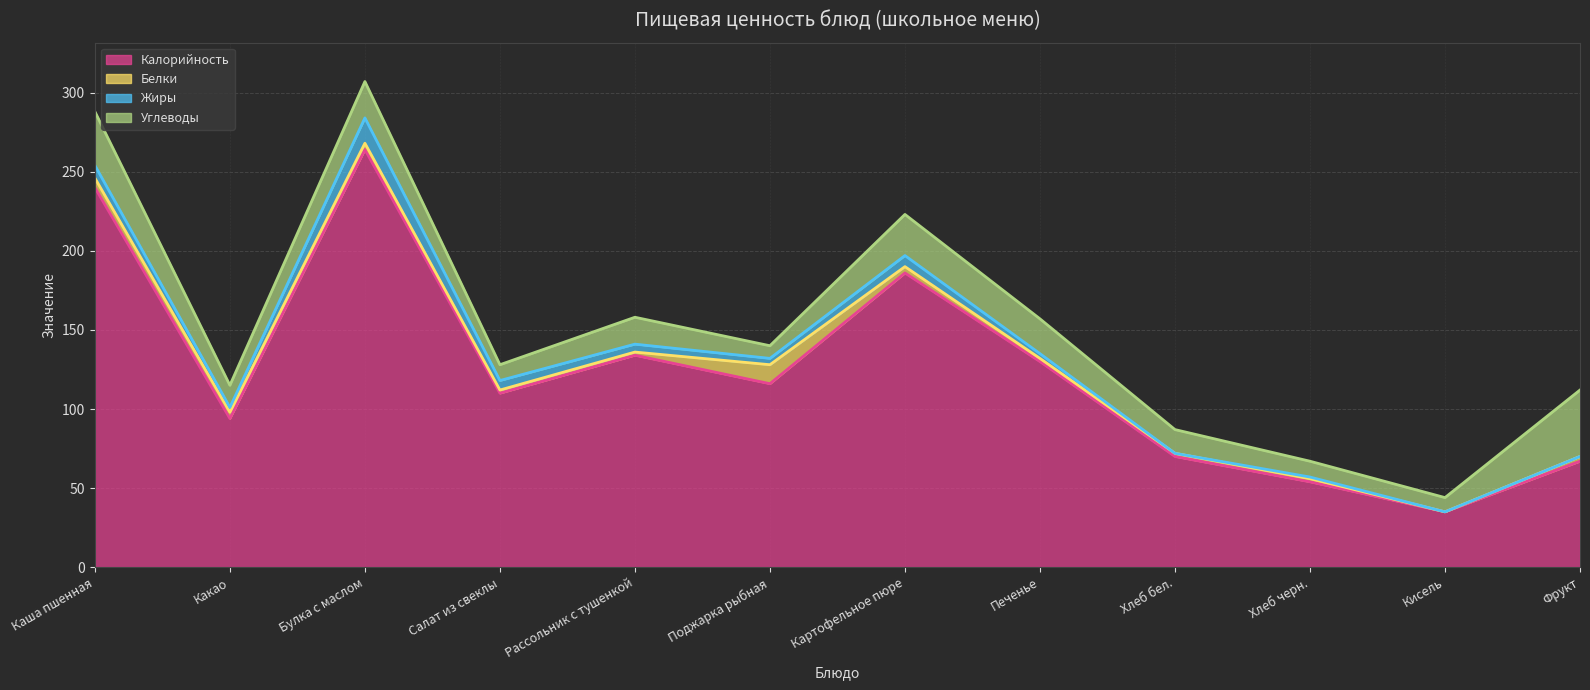

What position from the left is Кисель?

11